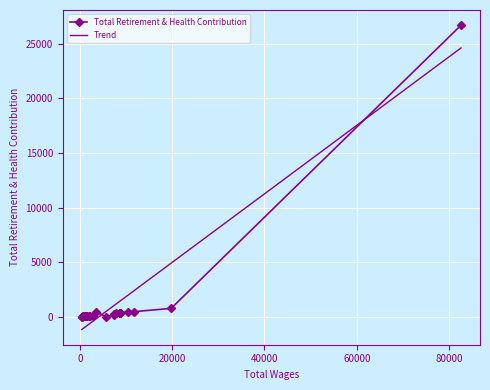

What is the minimum value shown in the chart?

-1166.1